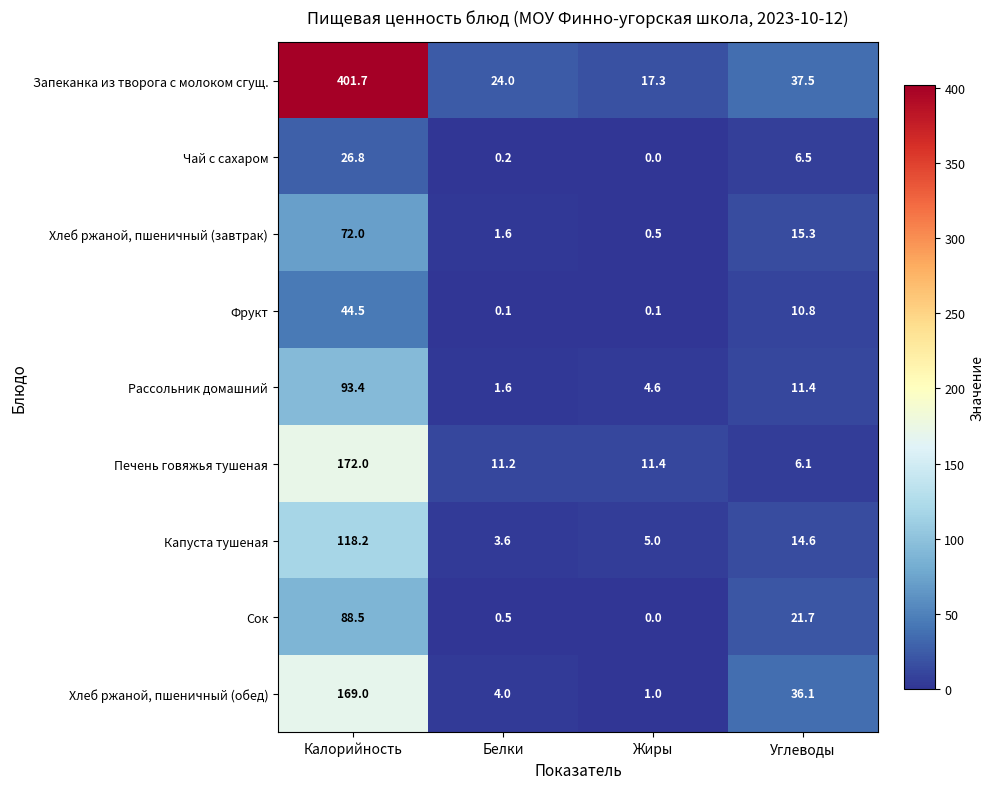

Read the Чай с сахаром value at Углеводы.

6.5